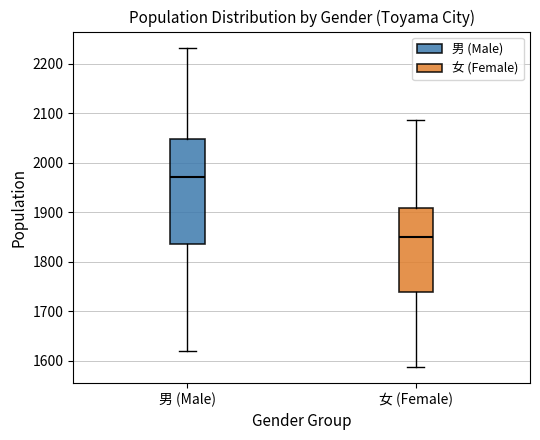

Reading left to right, read every box against the y-axis: the position of its median line, the range the box covers, and the ends of its whiskers. The values are not printed on the chart, so give them approximately, as read against the axis.

男 (Male): median 1970, box 1840 to 2050, whiskers 1620 to 2230
女 (Female): median 1850, box 1740 to 1910, whiskers 1590 to 2090